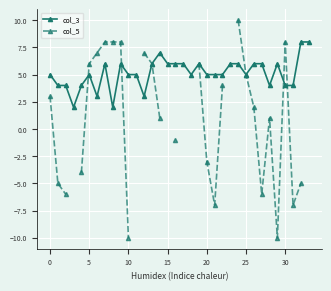

What is the difference between the col_3 values at 26 and 14?

1.0